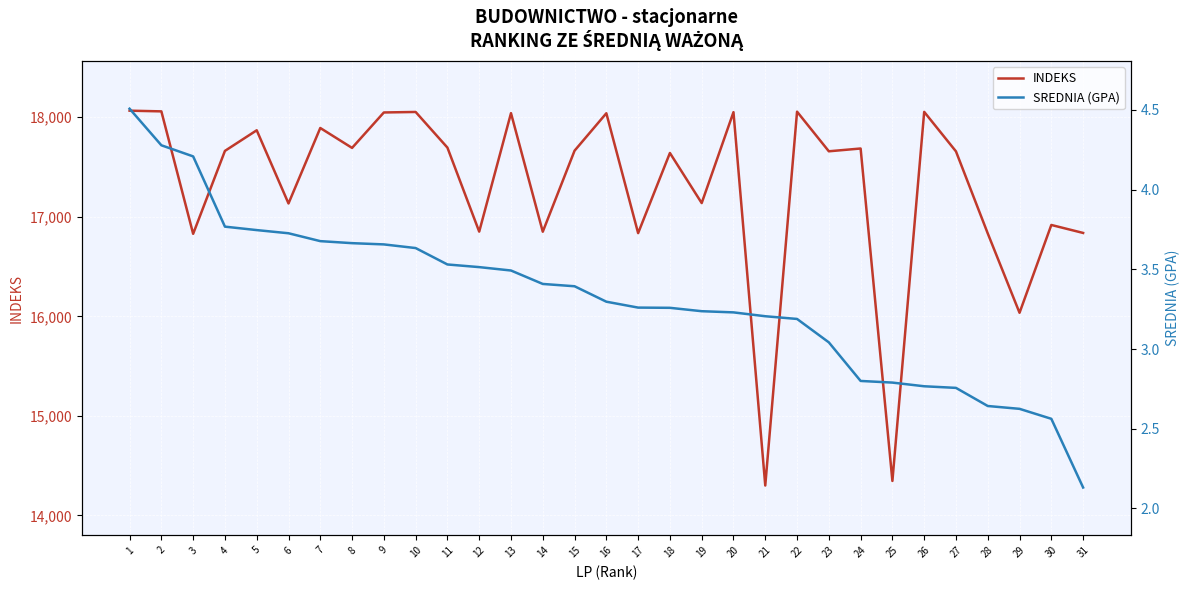

The value of INDEKS at 27 is 9366. True or false?

False